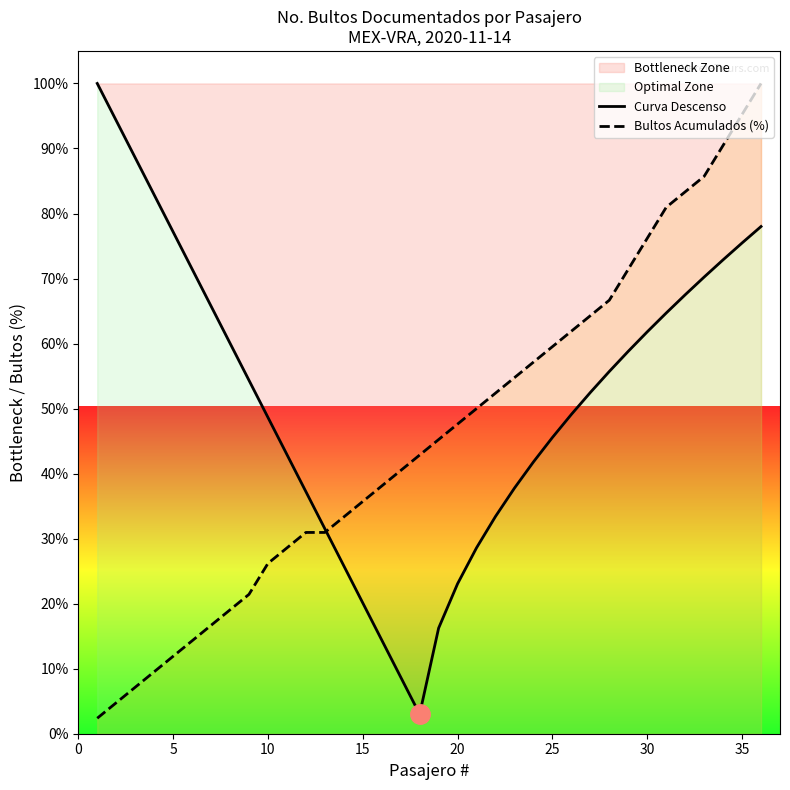

At how many categories does at least one series exceed 4?

36